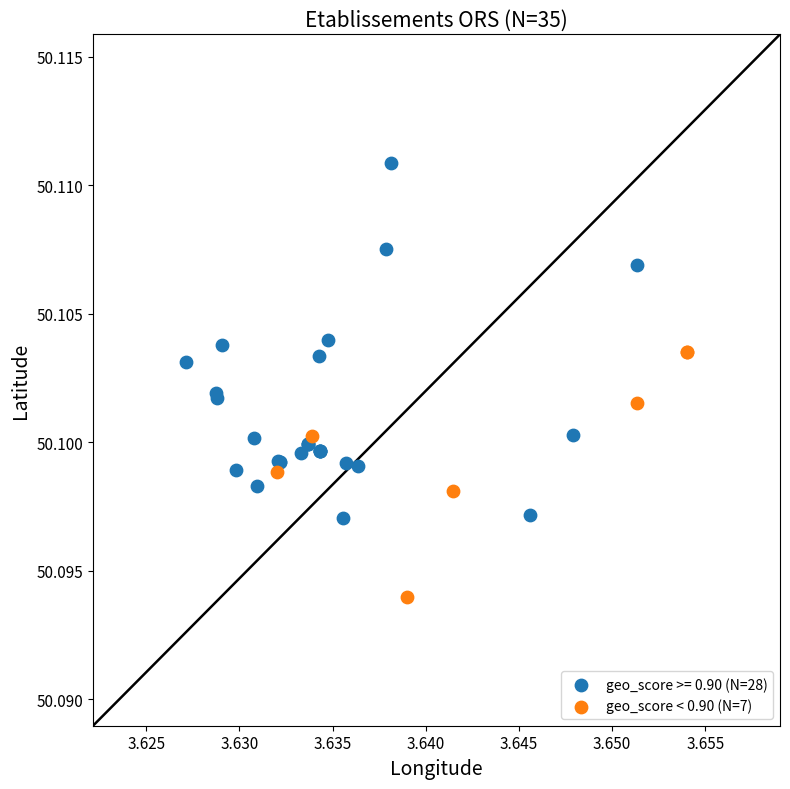

Which series reaches the maximum Y coordinate?

geo_score >= 0.90 (N=28)